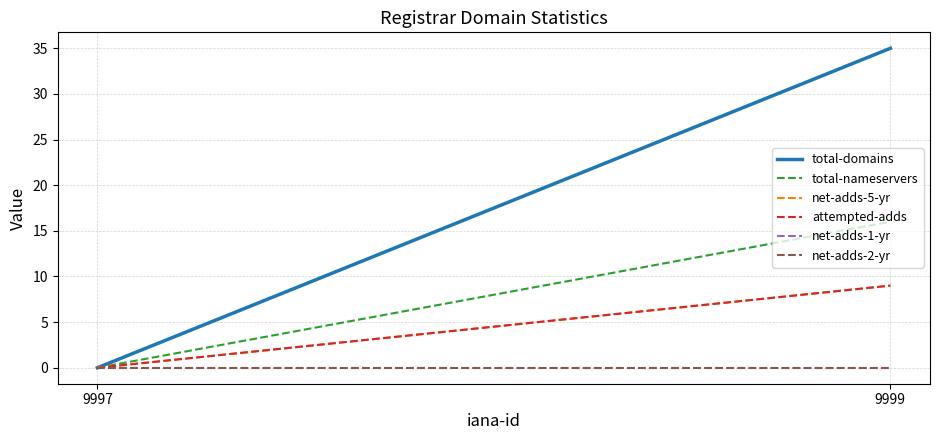

Which series changed the most between 9997 and 9999?

total-domains